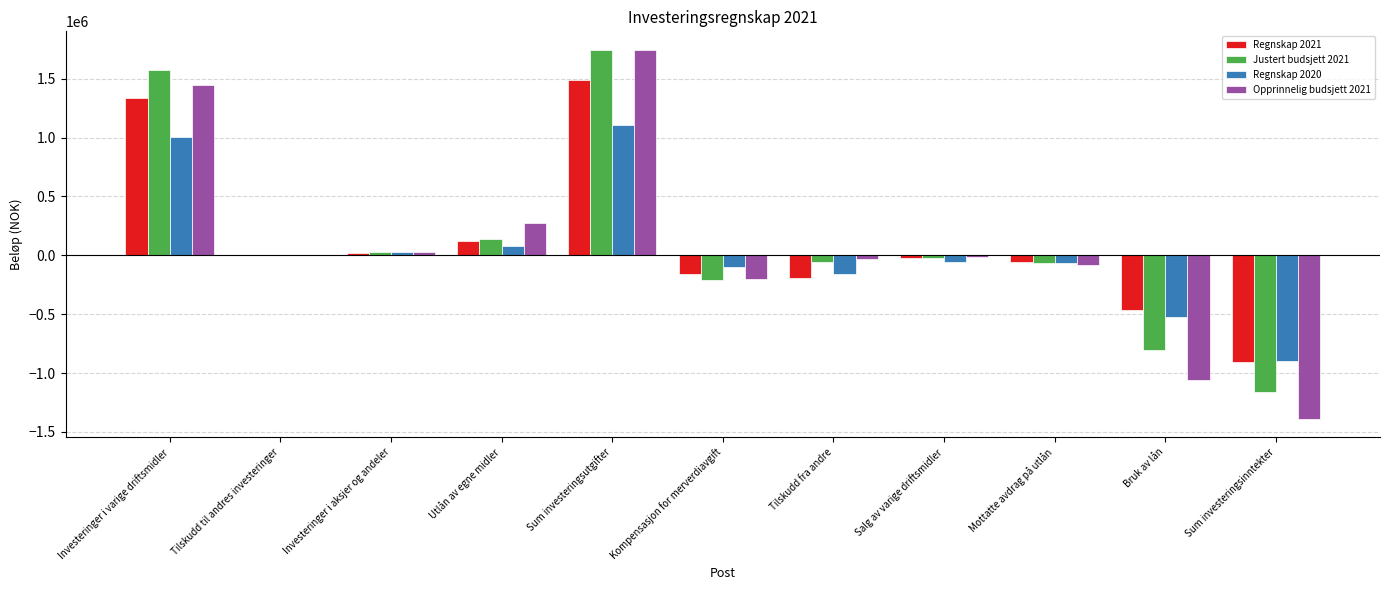

Which category has the highest value across all series?

Sum investeringsutgifter